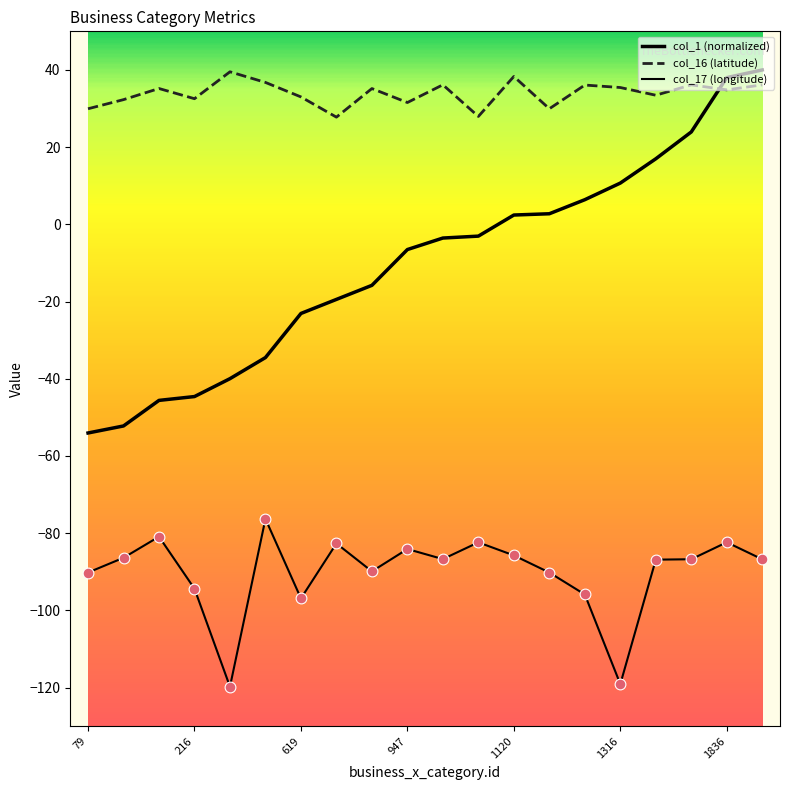

Does the chart have visible grid lines?

No